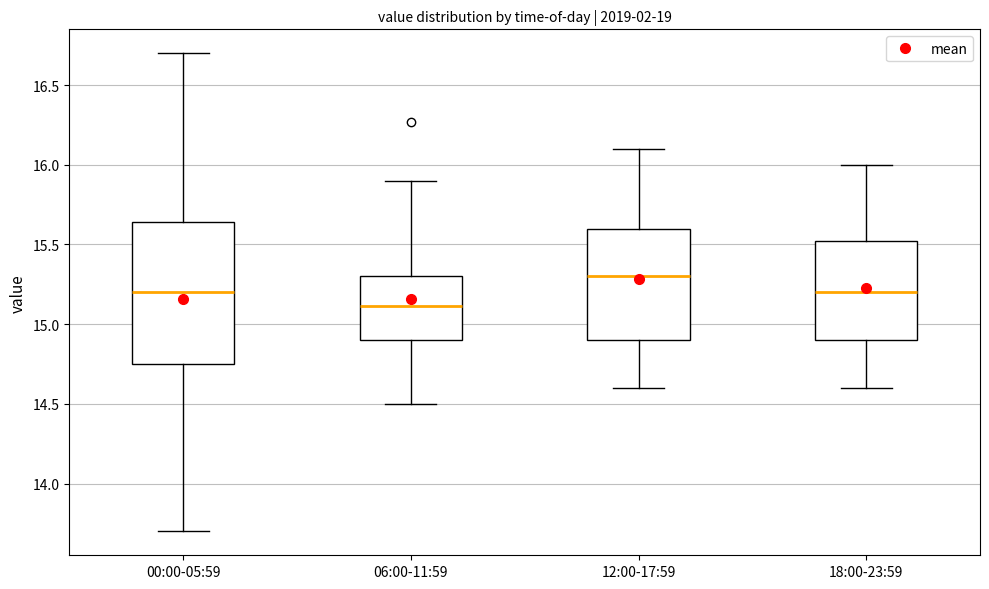

Where does the median line of the box for 00:00-05:59 sit on the y-axis? The values are not printed on the chart, so give them approximately, as read against the axis.

15.20